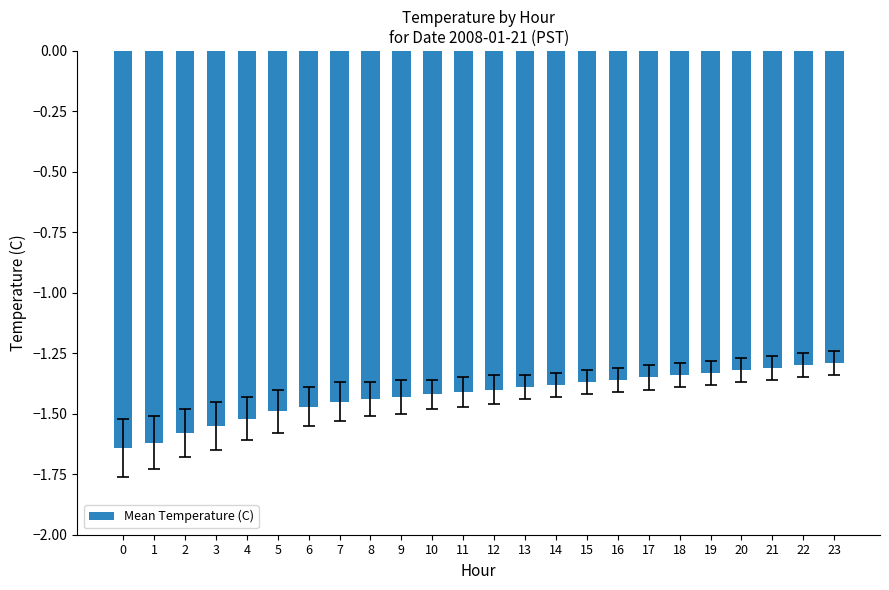

Is it true that the value at 9 is -1.4?

True